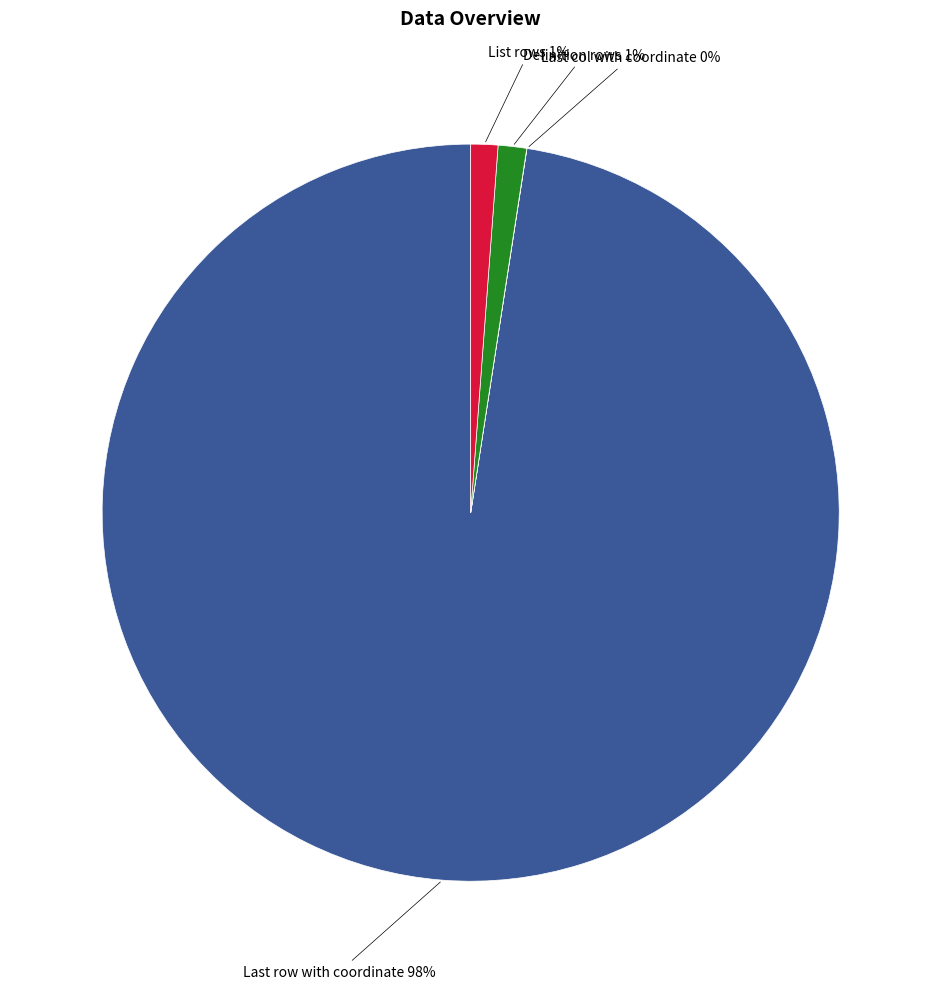

Is there a majority slice in this chart?

Yes